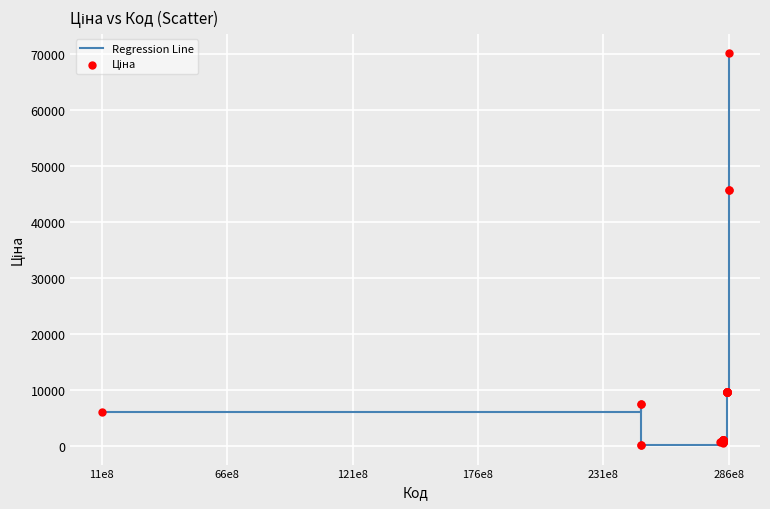

What is the greatest value displayed?

70181.6